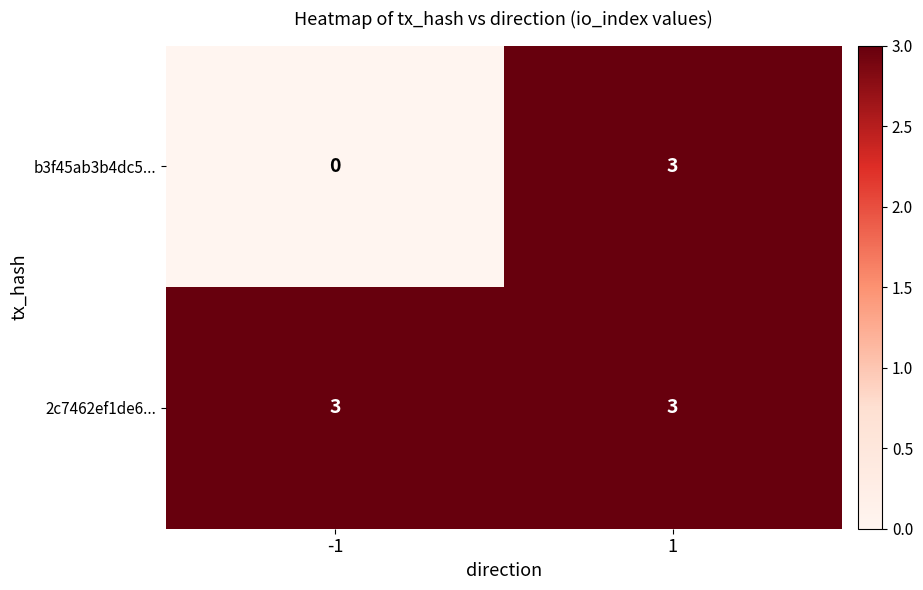

The b3f45ab3b4dc5... series shows 4 at 1. True or false?

False